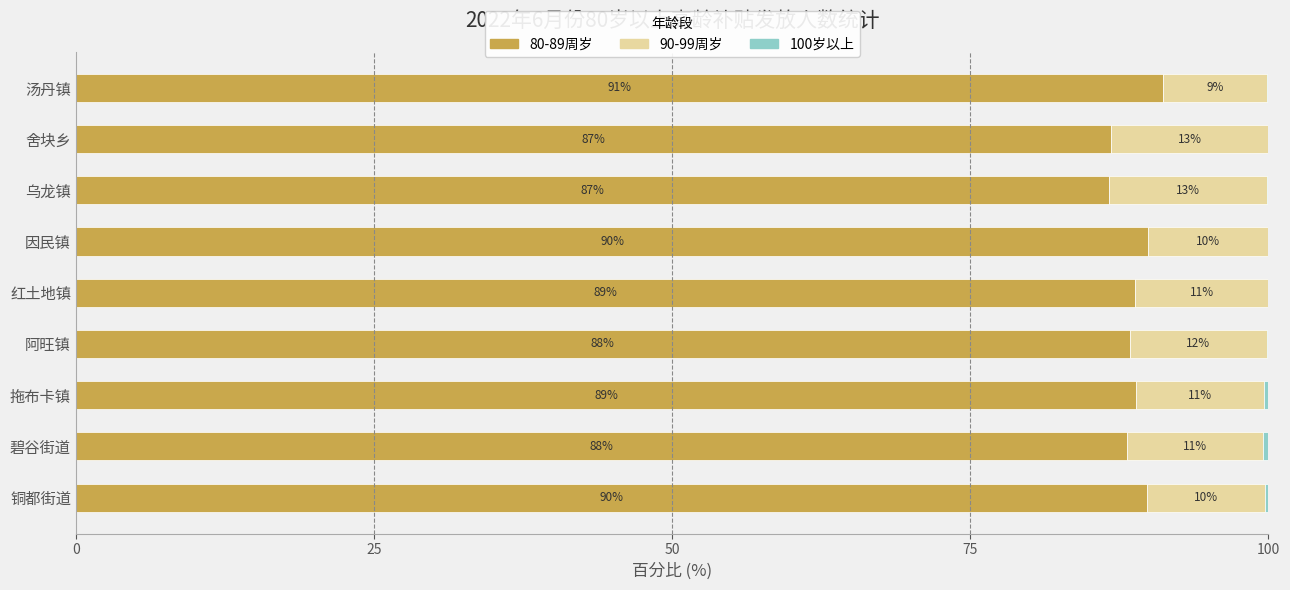

At which label is 80-89周岁 closest to 88?

碧谷街道